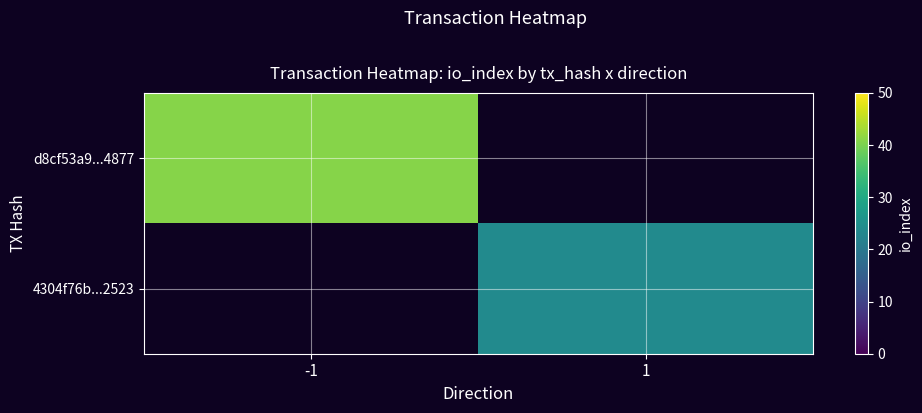

Count the number of data series in this chart.

2